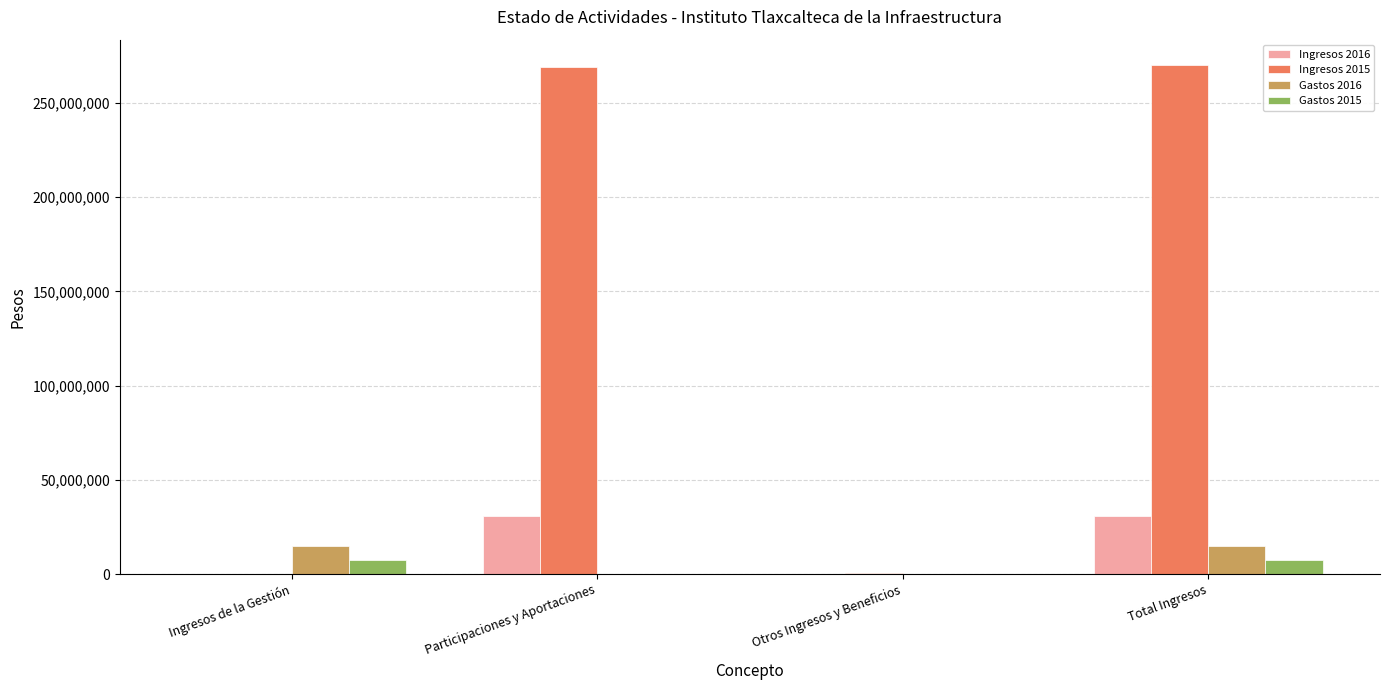

The value of Ingresos 2015 at Ingresos de la Gestión is 0. True or false?

True